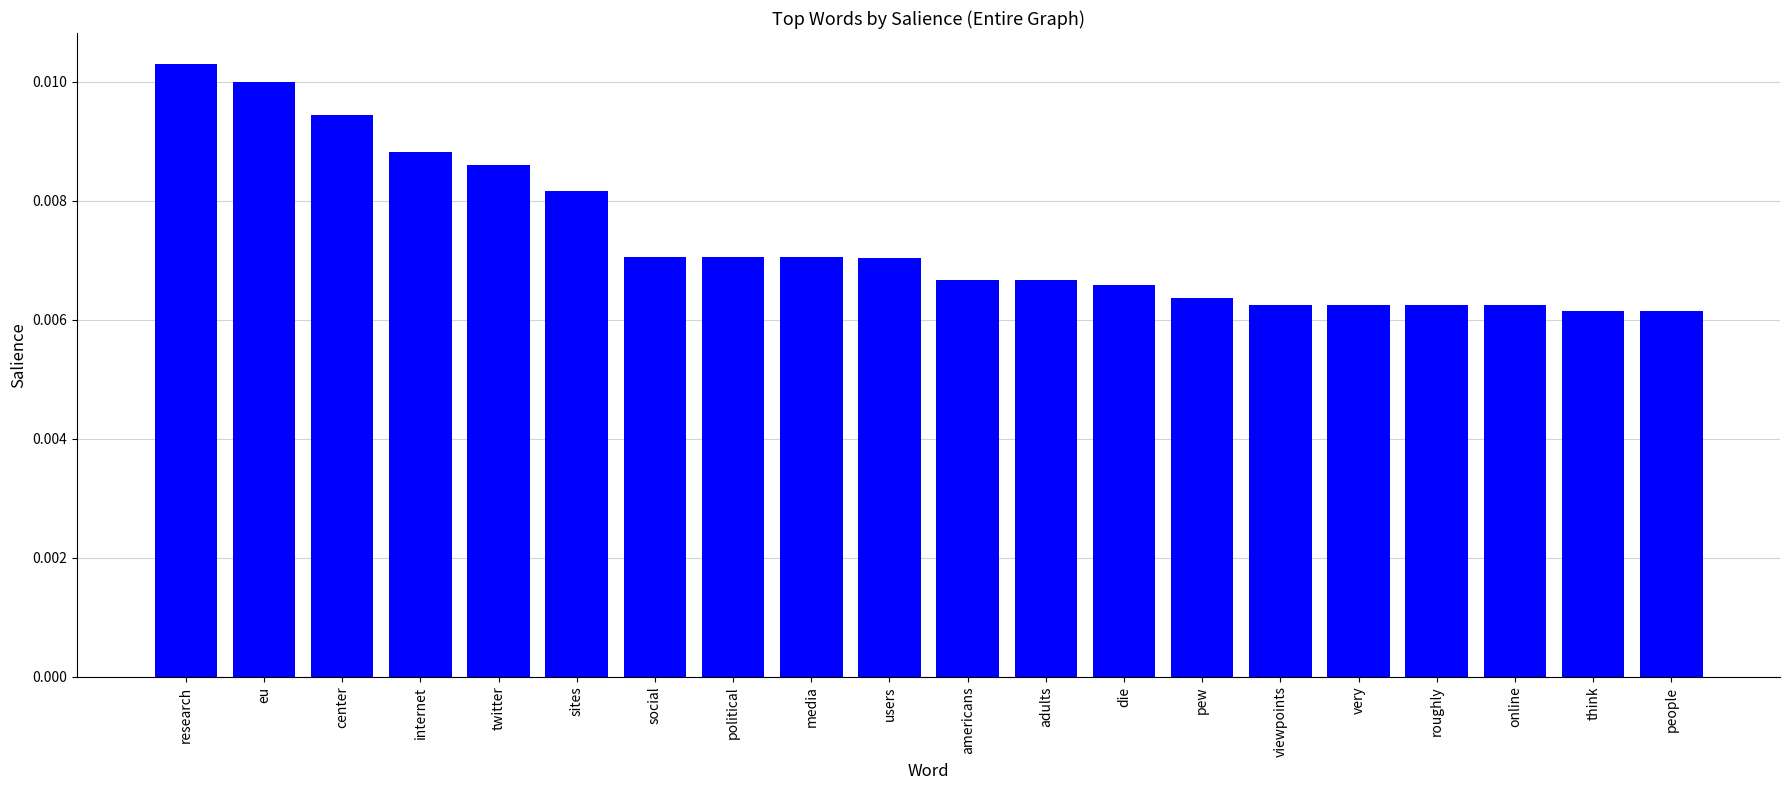

Are the bars grouped side by side (vs. stacked)?

No